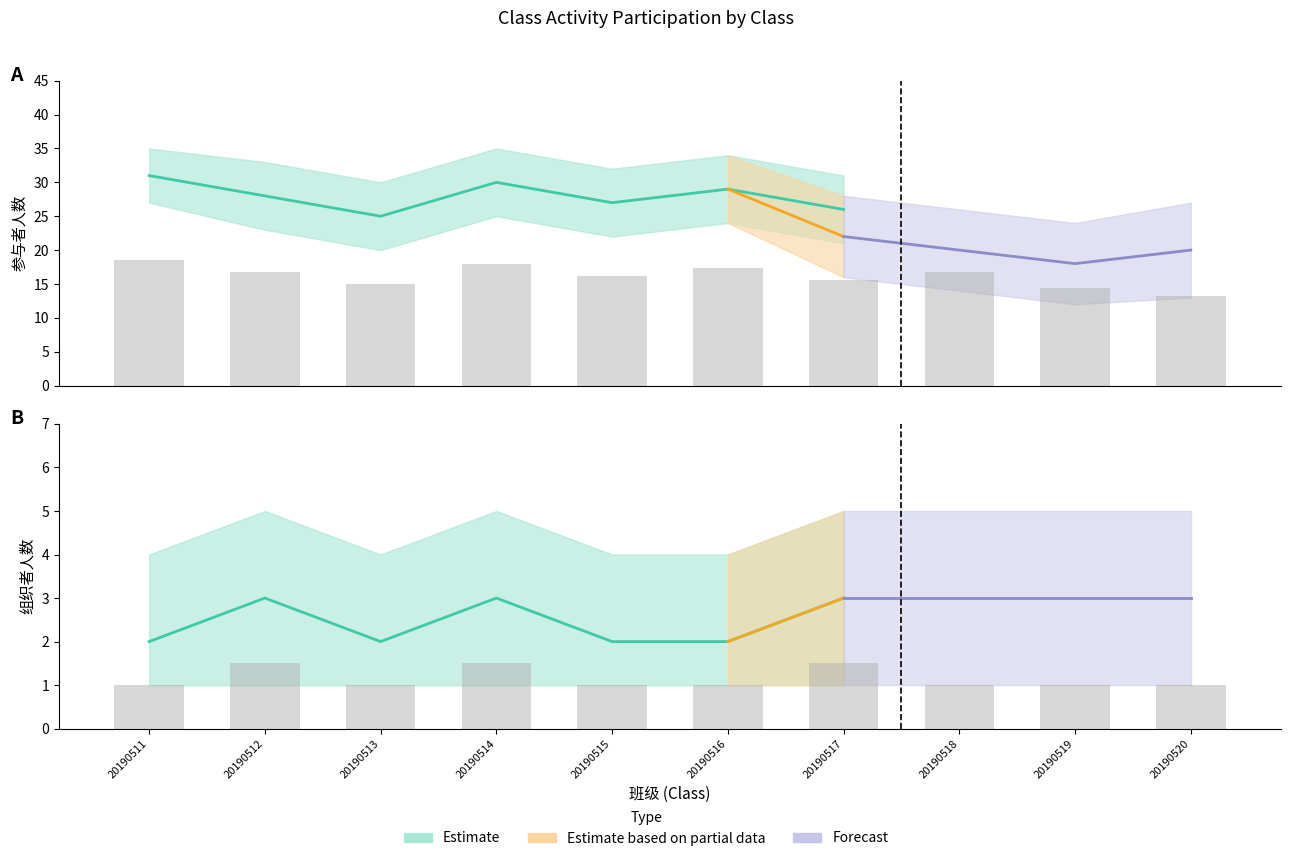

Between 20190518 and 20190520, which is larger?

20190518